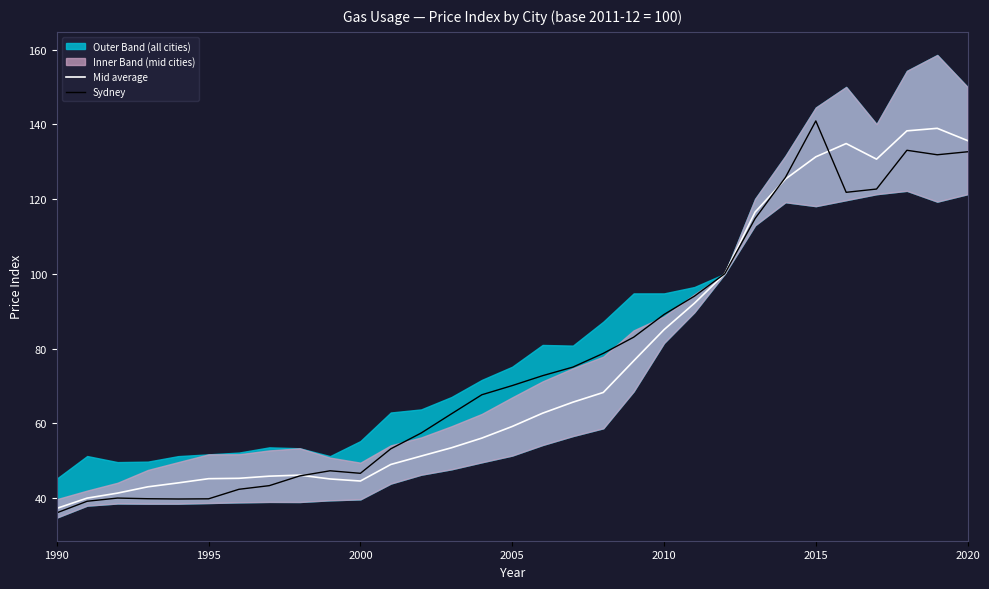

At 24, list the series in order from largest to smallest.

Sydney, Mid average